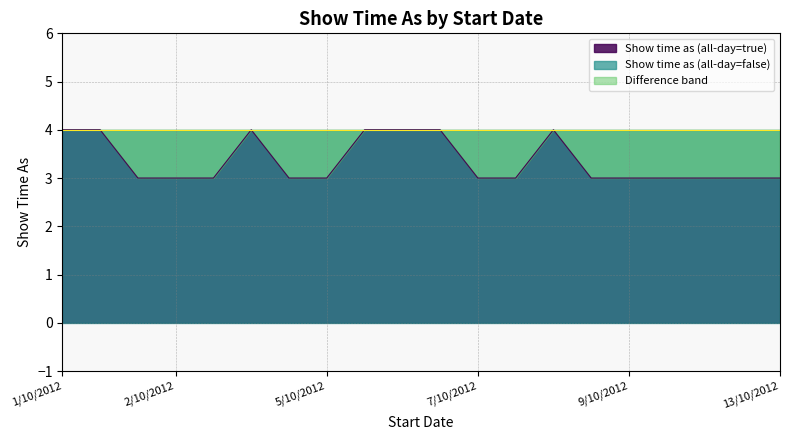

Is it true that Show time as (all-day=true) equals 3 at 9/10/2012?

True